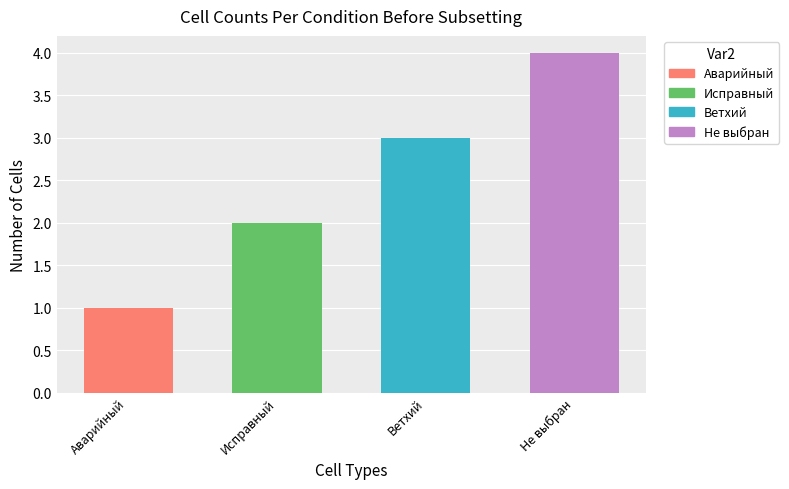

Which has a higher value, Ветхий or Исправный?

Ветхий